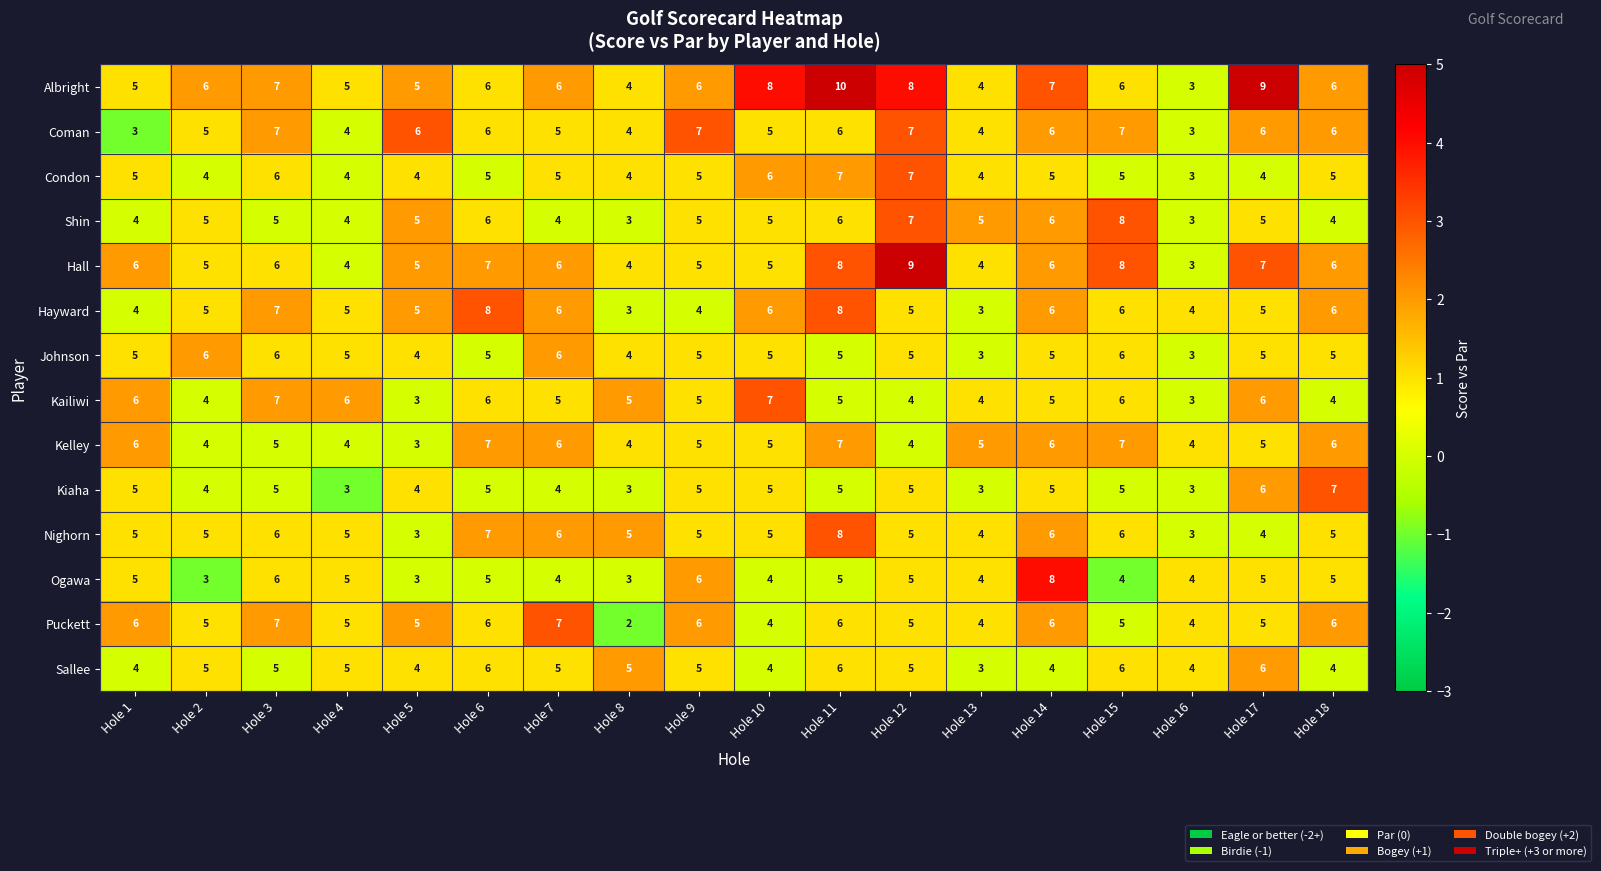

Where does the Puckett series first go above 5?

Hole 1